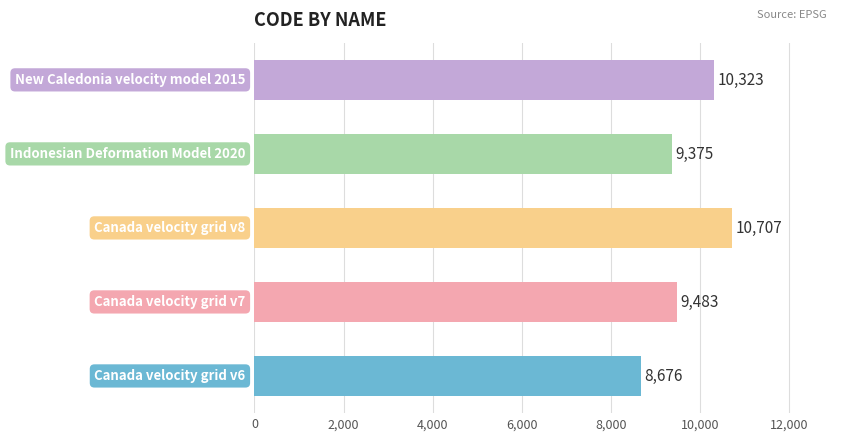

Reading bottom to top, transcribe all the data shown in this chart.

8676	9483	10707	9375	10323